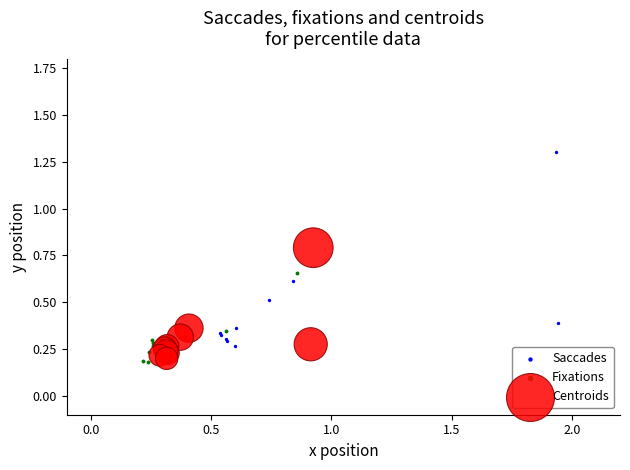

Which series has the largest Y range (max minus min)?

Saccades